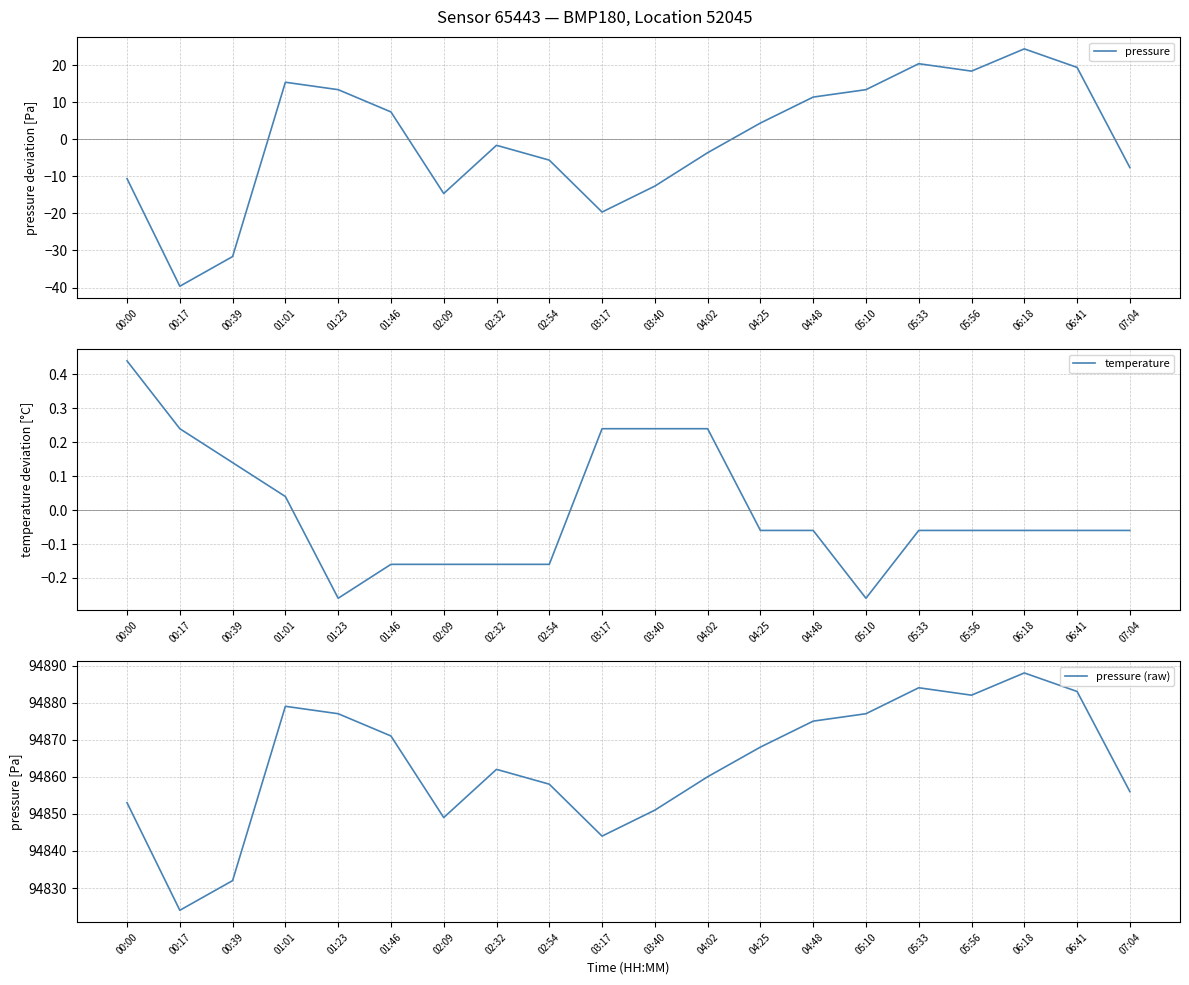

Reading left to right, what are all the values shown in this chart?

pressure: -10.6	-39.6	-31.6	15.4	13.4	7.4	-14.6	-1.6	-5.6	-19.6	-12.6	-3.6	4.4	11.4	13.4	20.4	18.4	24.4	19.4	-7.6
temperature: 0.4	0.2	0.1	0.0	-0.3	-0.2	-0.2	-0.2	-0.2	0.2	0.2	0.2	-0.1	-0.1	-0.3	-0.1	-0.1	-0.1	-0.1	-0.1
pressure (raw): 94853.0	94824.0	94832.0	94879.0	94877.0	94871.0	94849.0	94862.0	94858.0	94844.0	94851.0	94860.0	94868.0	94875.0	94877.0	94884.0	94882.0	94888.0	94883.0	94856.0